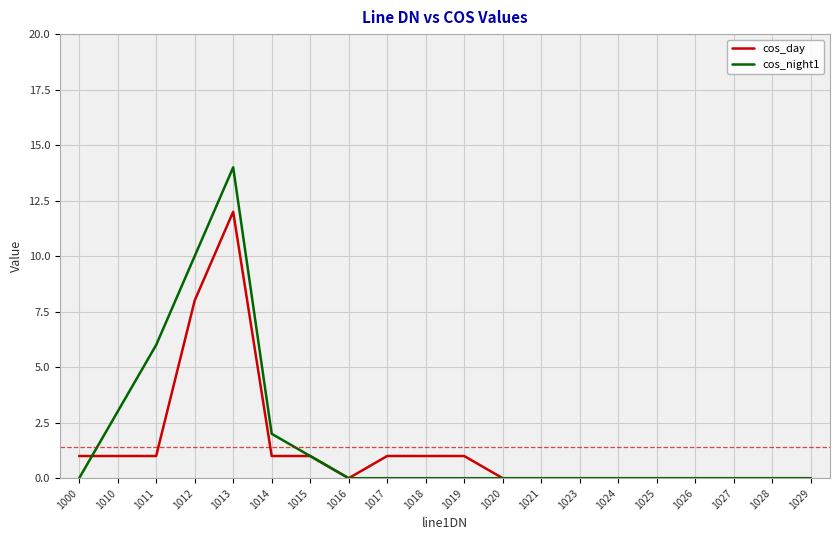

Reading left to right, transcribe all the data shown in this chart.

cos_day: 1	1	1	8	12	1	1	0	1	1	1	0	0	0	0	0	0	0	0	0
cos_night1: 0	3	6	10	14	2	1	0	0	0	0	0	0	0	0	0	0	0	0	0